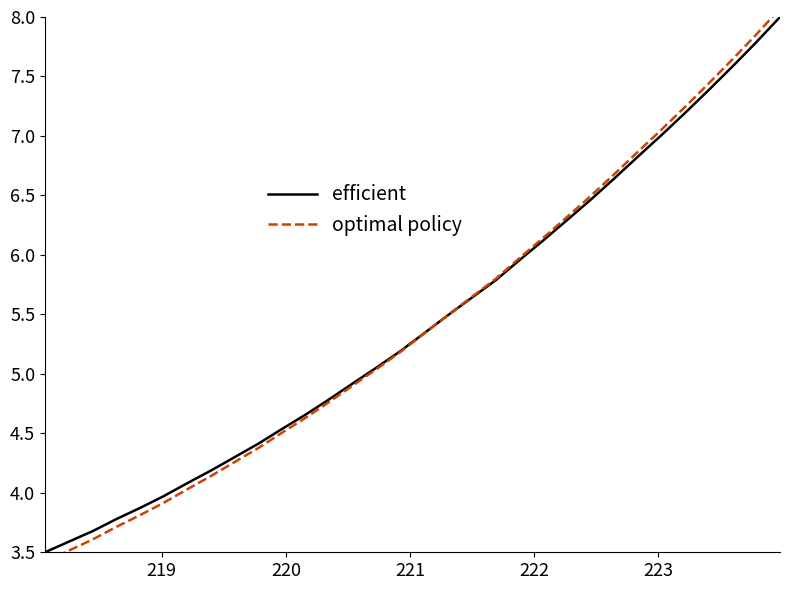

List the series in order of their peak value, highest first.

optimal policy, efficient